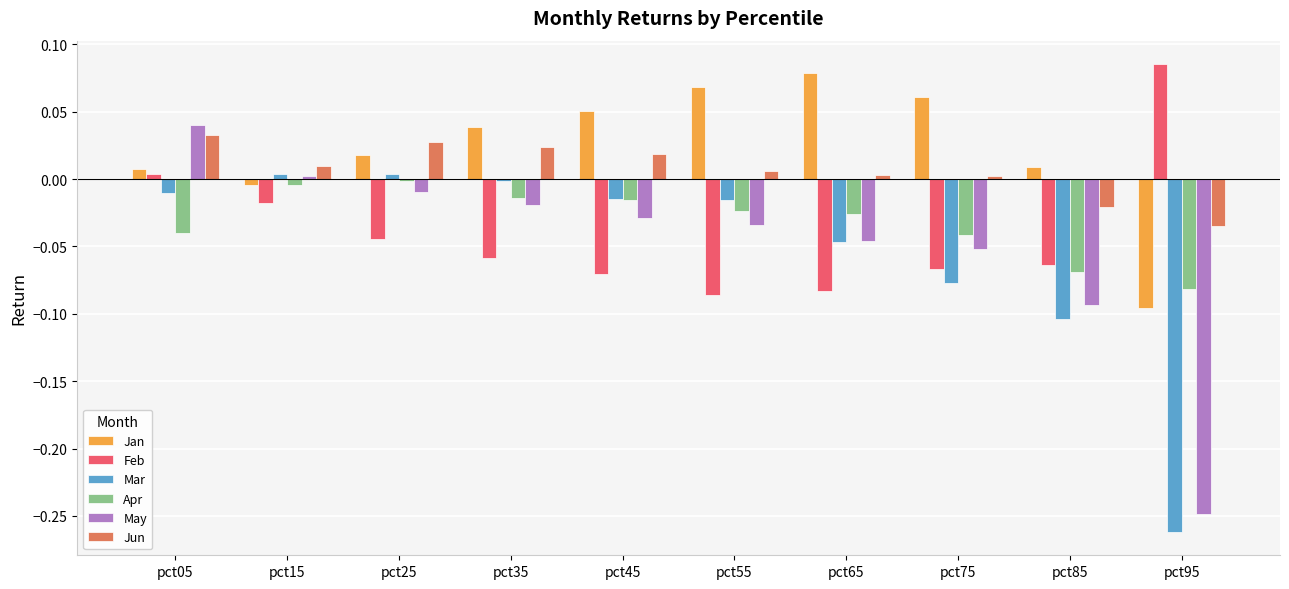

At which category does the chart reach its minimum across all series?

pct95